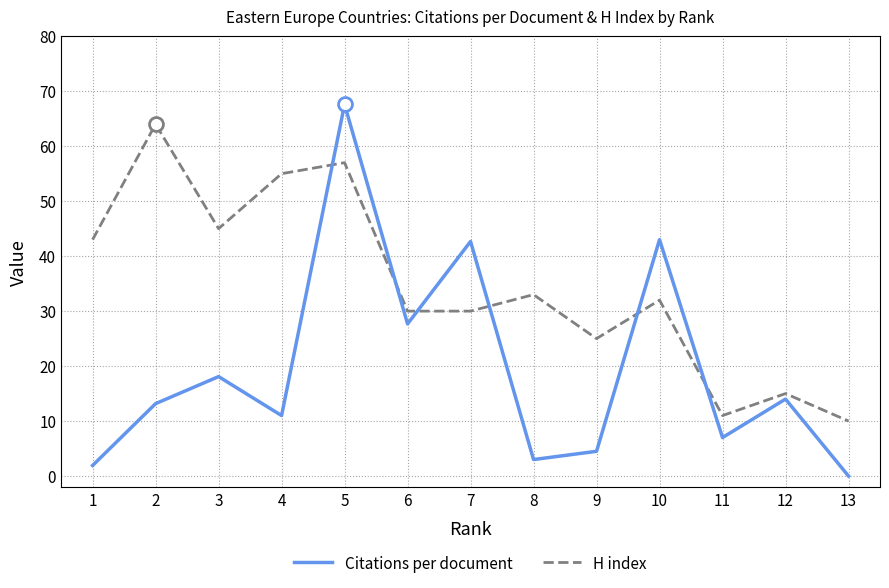

What is the total value across all series at 3?

63.1